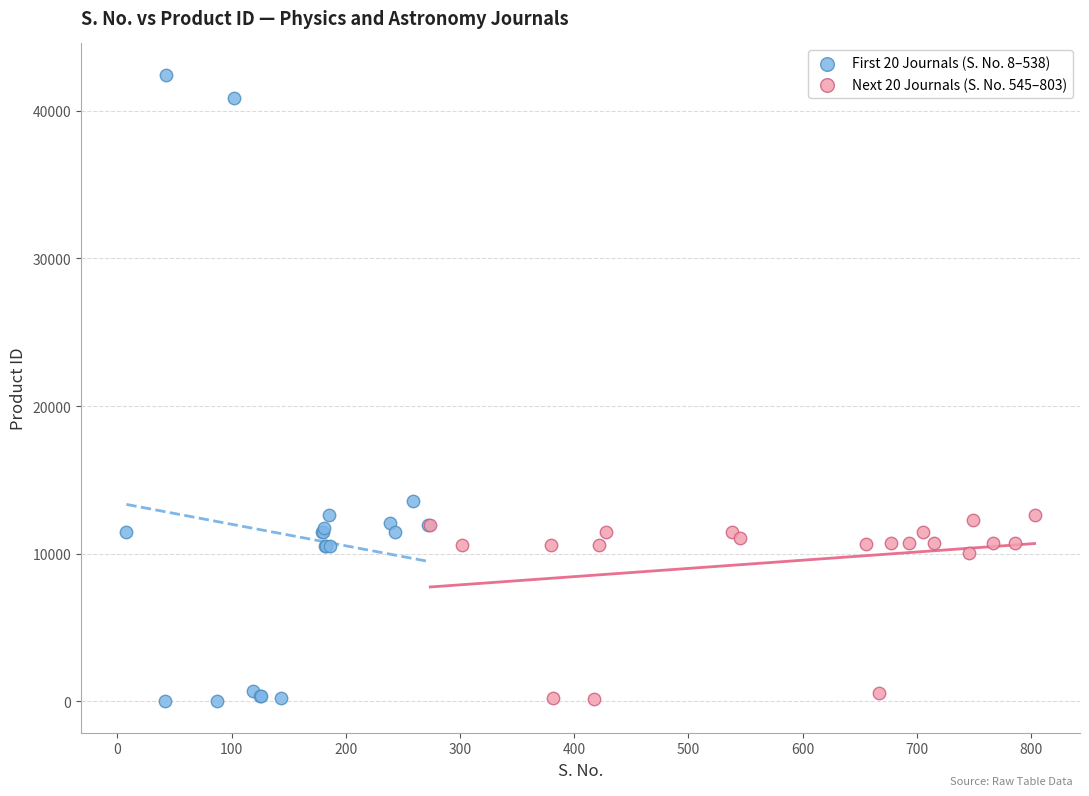

Which series has the largest Y range (max minus min)?

First 20 Journals (S. No. 8–538)